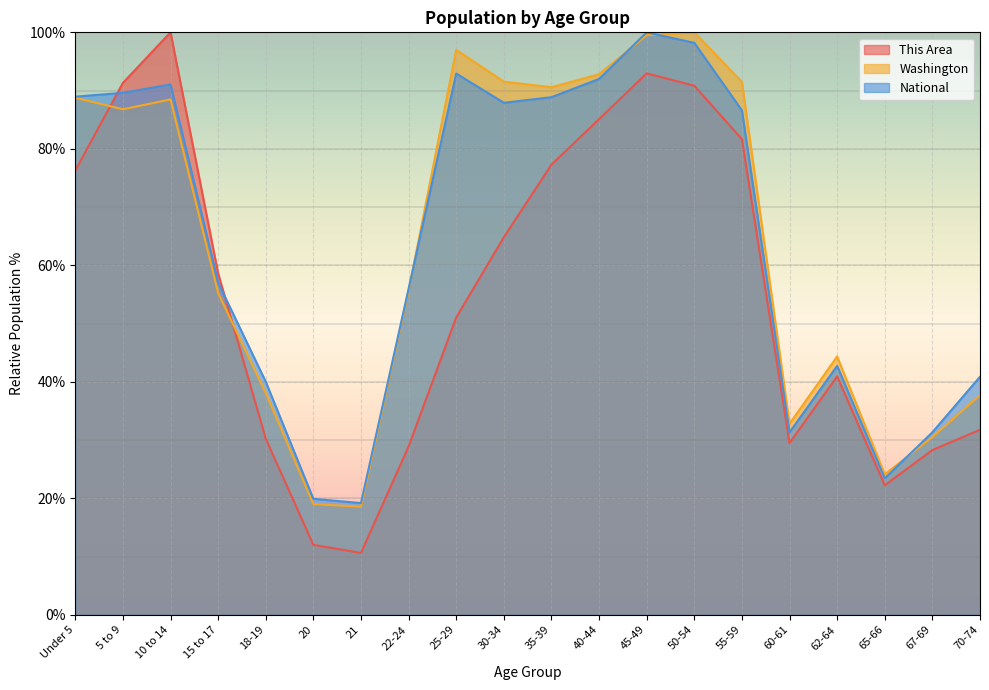

How many distinct data groups are displayed?

3